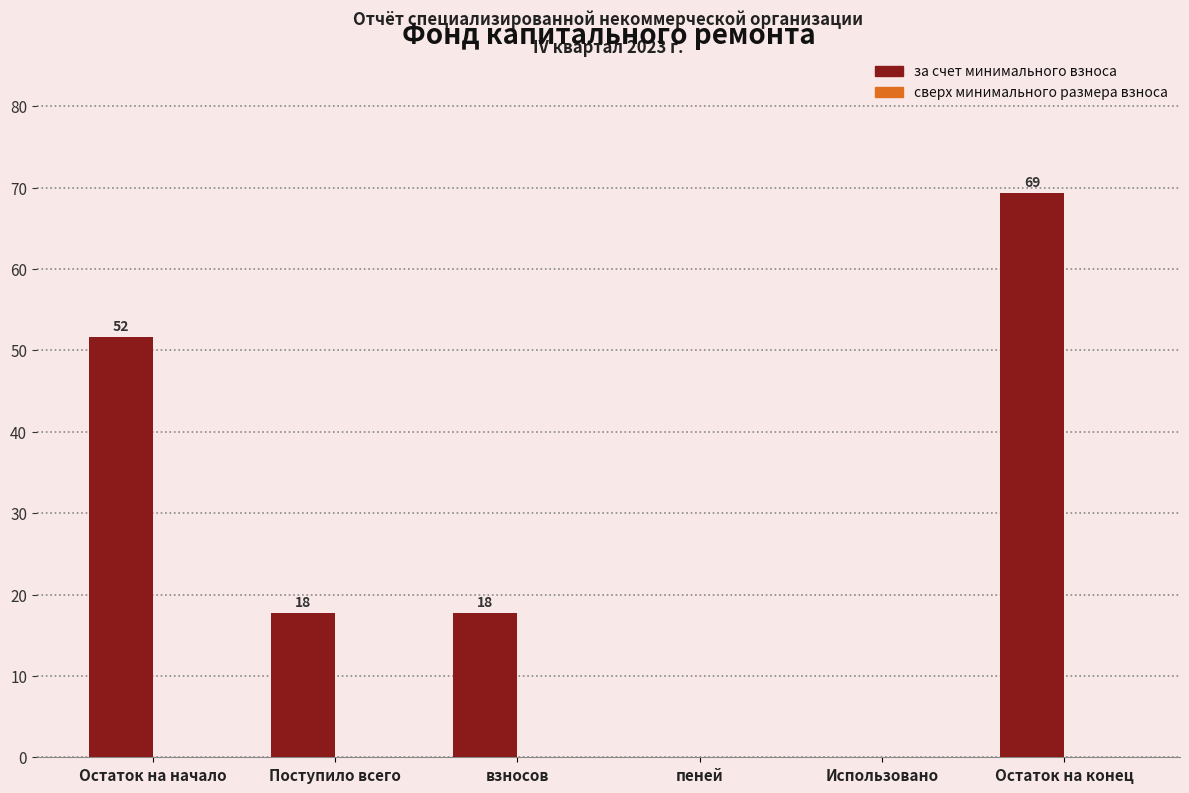

How many bars are there in total?

12